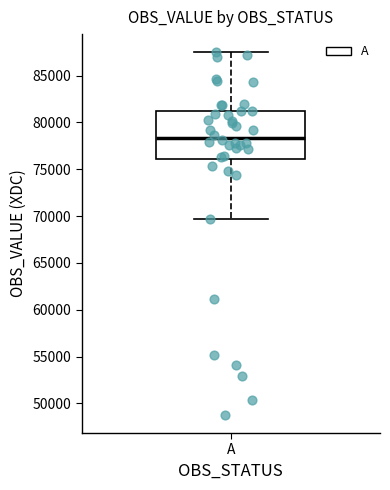

Read this box plot against the y-axis: the position of the median line, the range covered by the box, and the ends of both whiskers. The values are not printed on the chart, so give them approximately, as read against the axis.

median 78500, box 76000 to 81000, whiskers 69500 to 87500